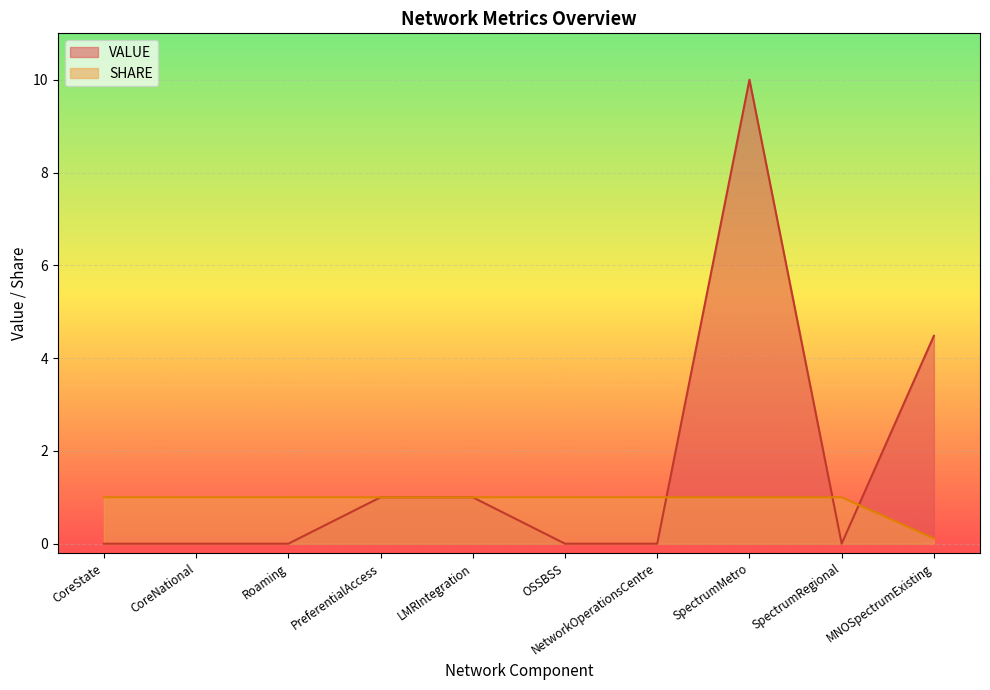

Rank the categories by SHARE value from lowest to highest.

MNOSpectrumExisting, CoreState, CoreNational, Roaming, PreferentialAccess, LMRIntegration, OSSBSS, NetworkOperationsCentre, SpectrumMetro, SpectrumRegional